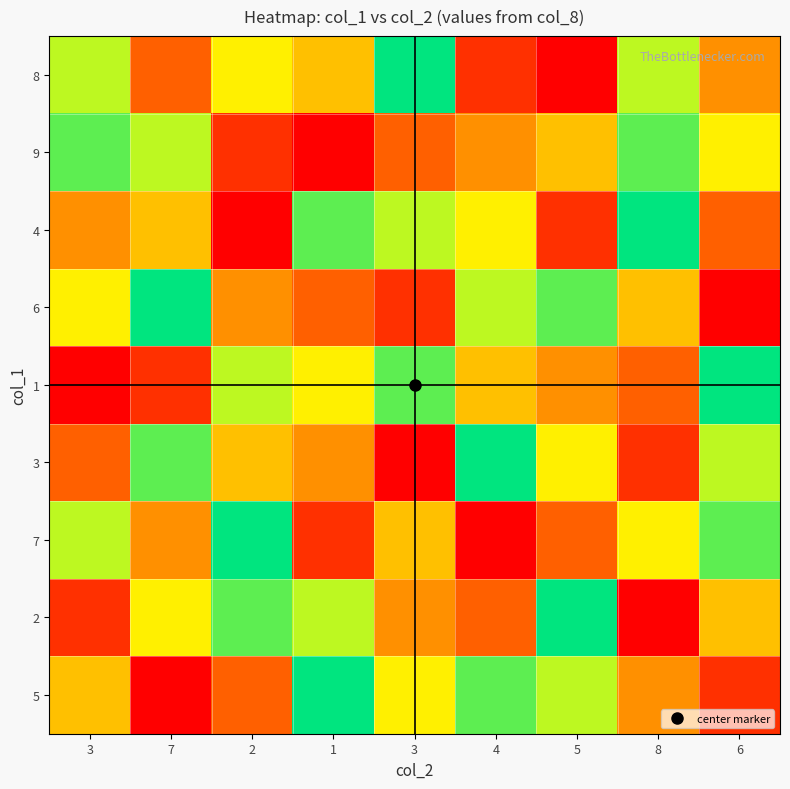

How many data points does each series have?

9